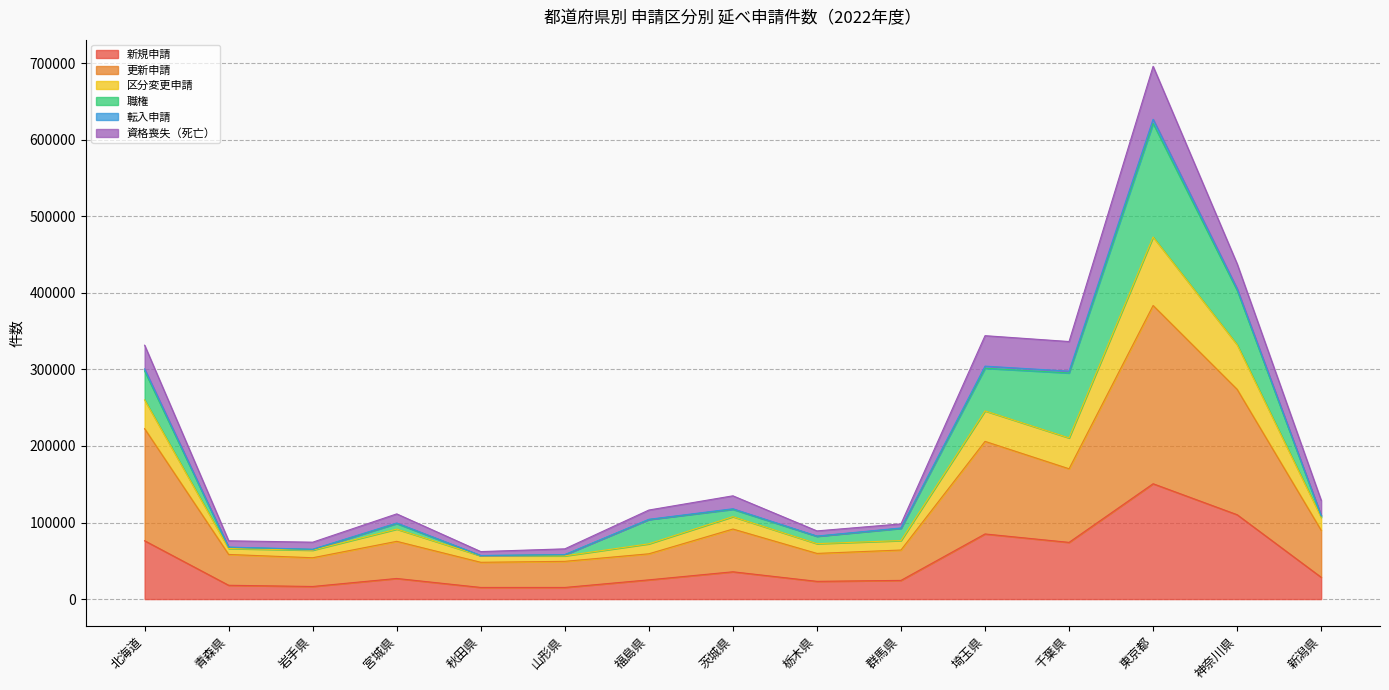

What position from the right is 新潟県?

1